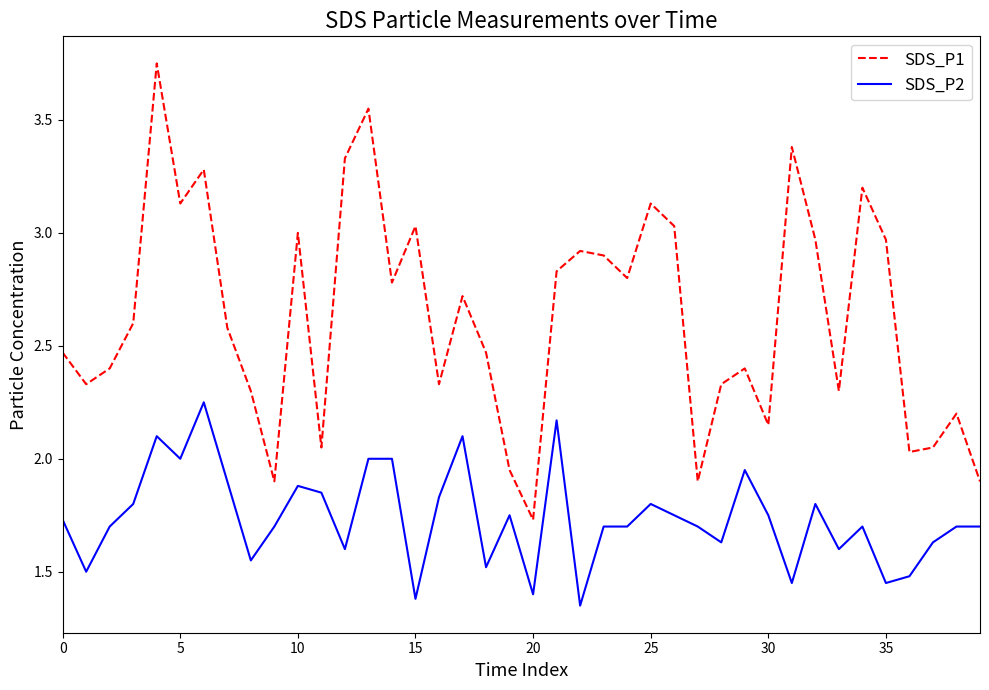

True or false: SDS_P2 and SDS_P1 cross at least once.

False